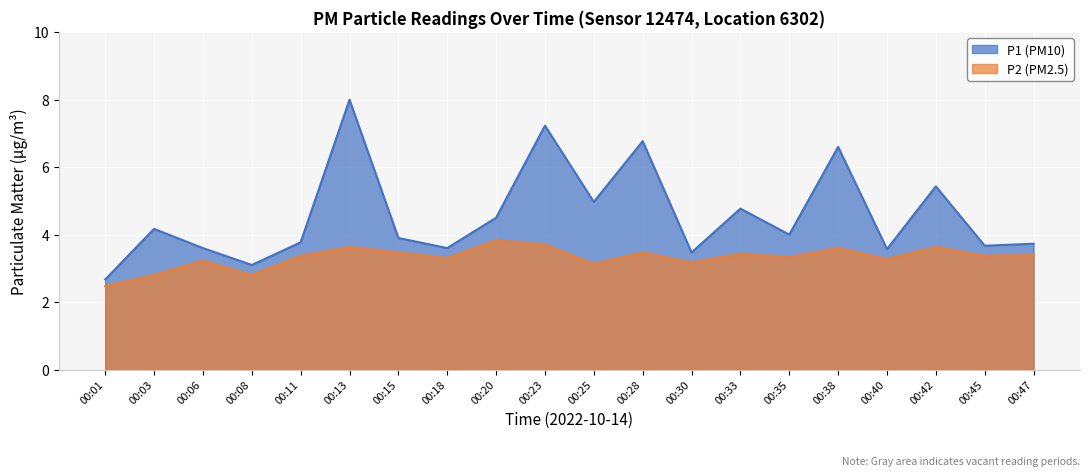

How many data points in P1 are above 4?

9